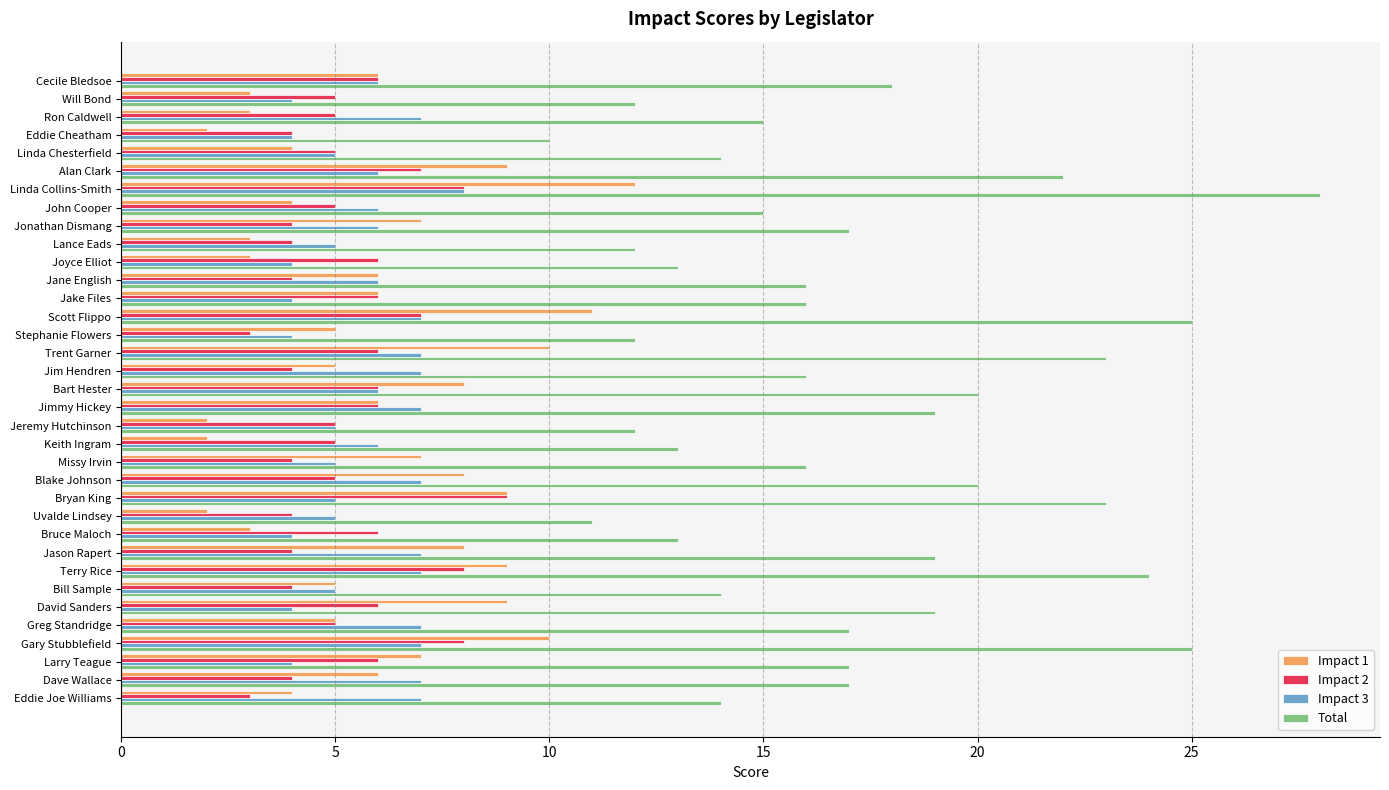

What is the difference between the highest and lowest values at Keith Ingram?

11